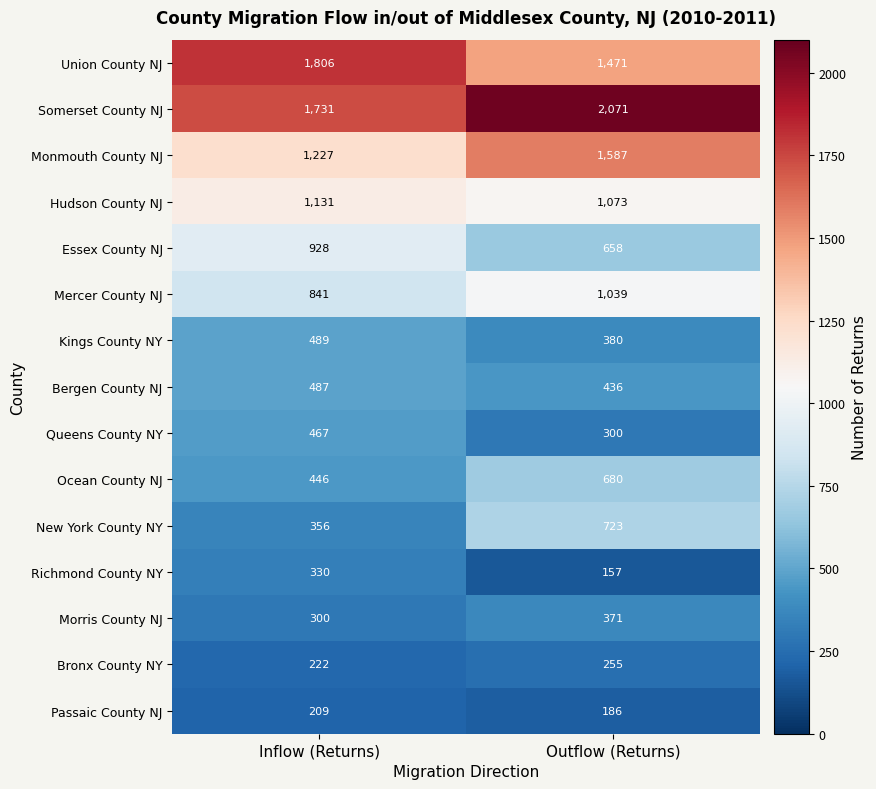

Is the value of Kings County NY at Inflow (Returns) greater than the value of Hudson County NJ at Inflow (Returns)?

No